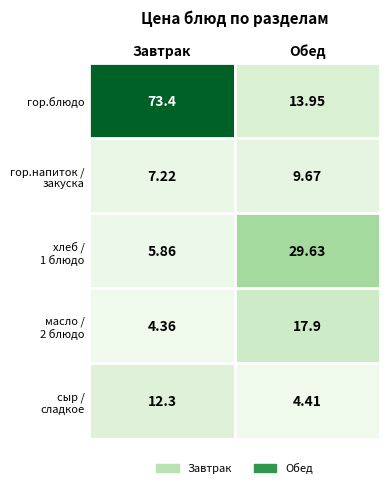

At which category is the sum across all series the highest?

Завтрак